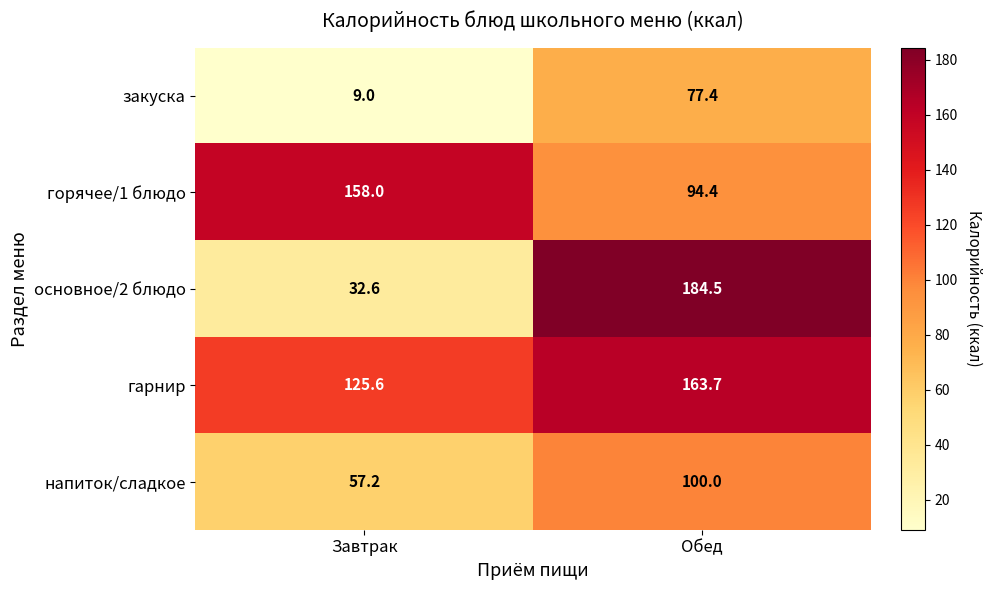

Reading right to left, what are all the values shown in this chart?

закуска: Обед=77.4	Завтрак=9.0
горячее/1 блюдо: Обед=94.4	Завтрак=158.0
основное/2 блюдо: Обед=184.5	Завтрак=32.6
гарнир: Обед=163.7	Завтрак=125.6
напиток/сладкое: Обед=100.0	Завтрак=57.2